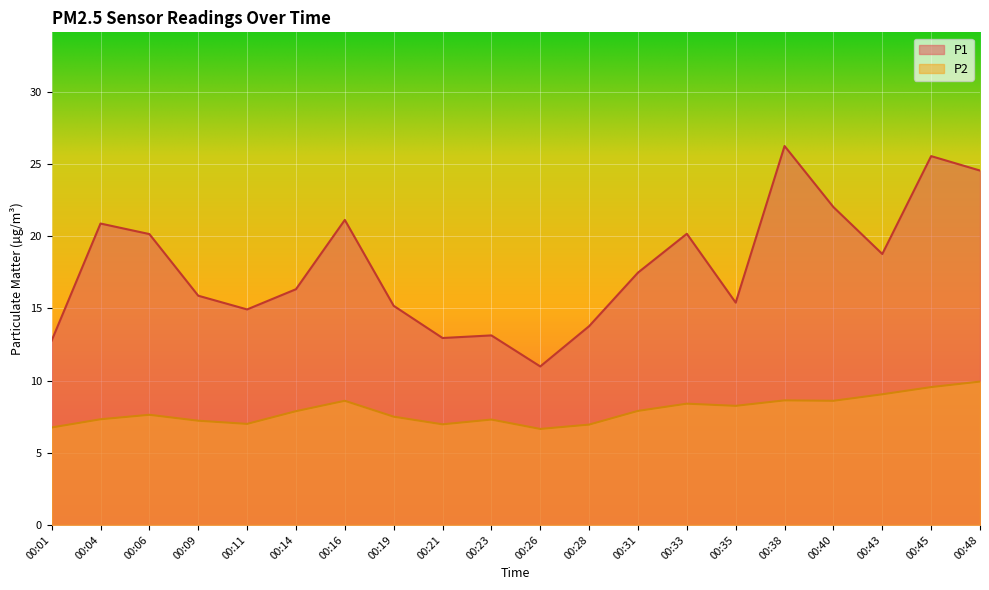

Is it true that P1 equals 42.2 at 00:48?

False